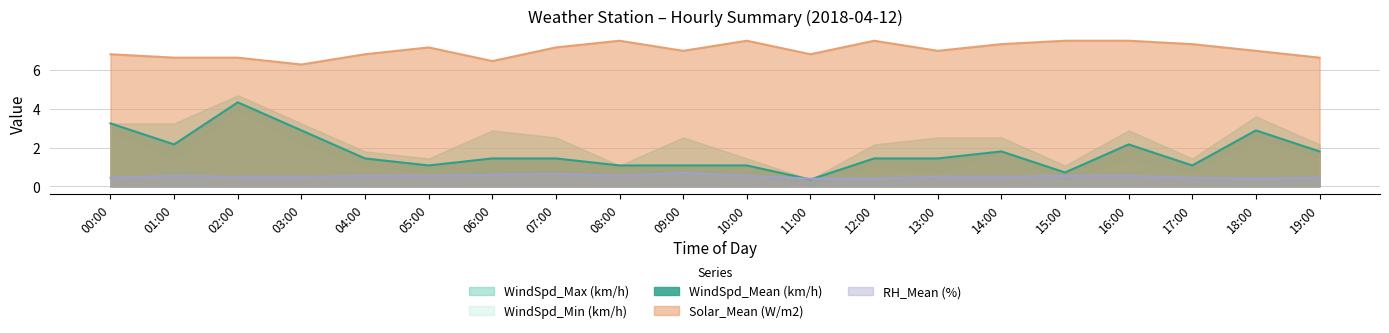

What is the sum of the WindSpd_Mean (km/h) values at 06:00 and 15:00?

2.2